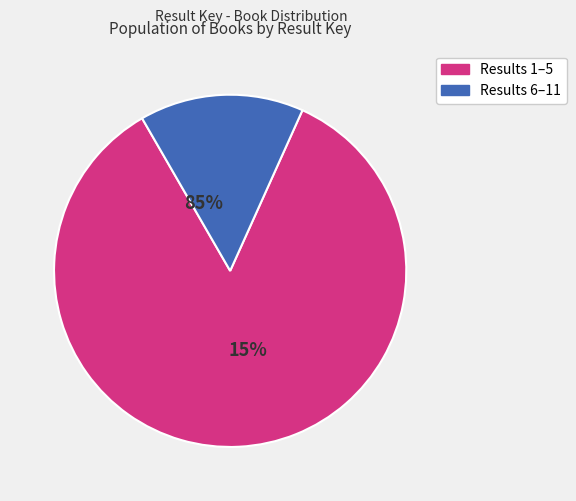

What is the total percentage of 8 and 6?

14.8%